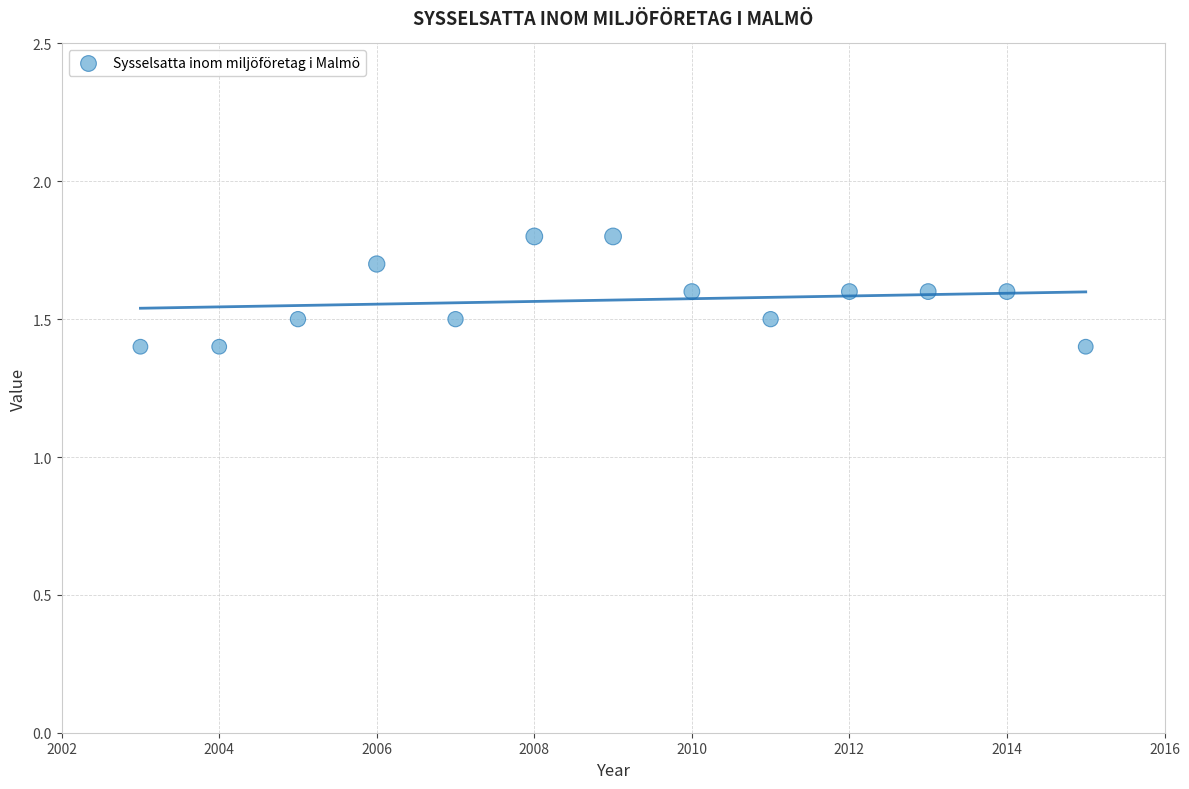

What is the range of Y values (max minus min)?

0.4